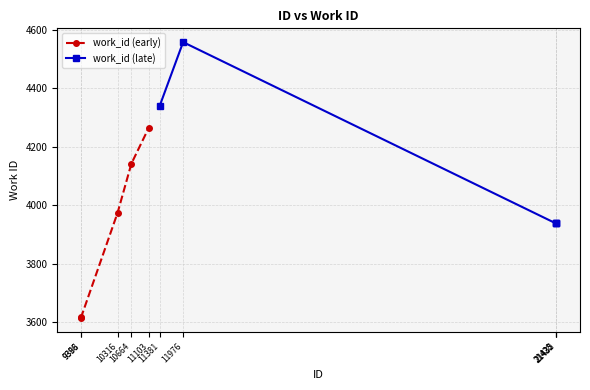

Which series has the widest spread of values?

work_id (early)